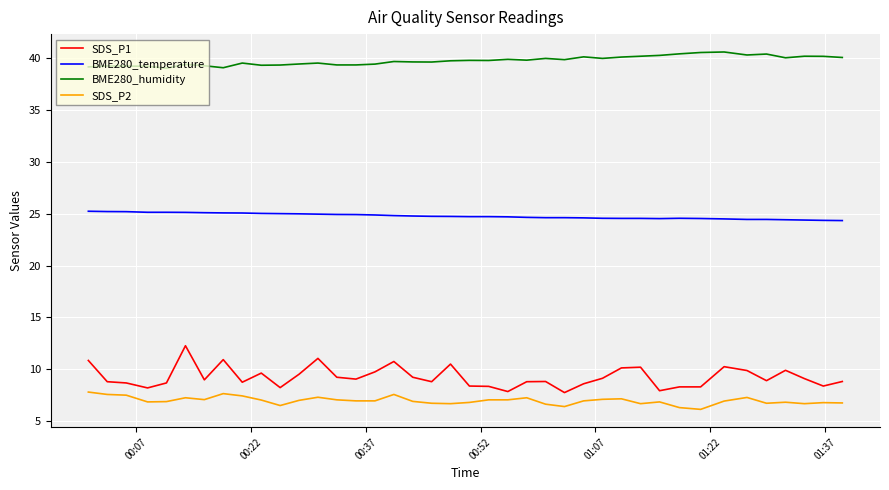

Does the chart have visible grid lines?

Yes